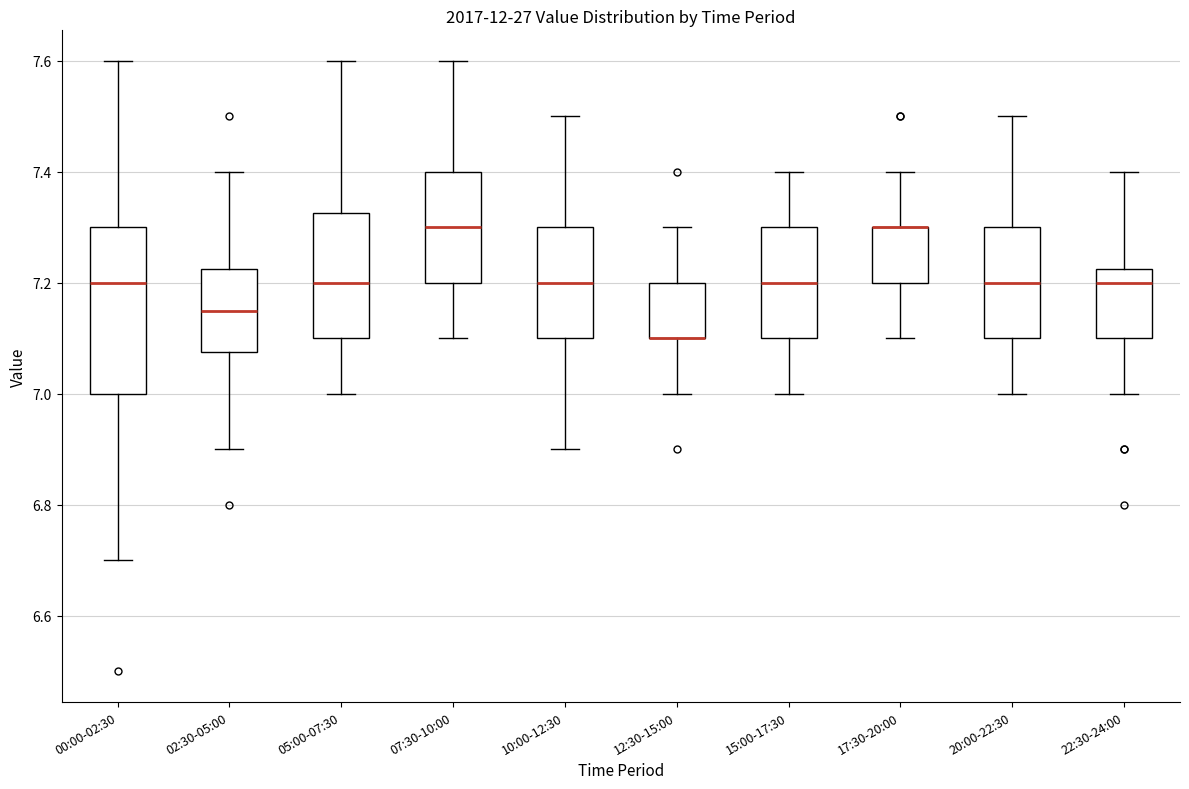

Reading left to right, transcribe this box plot: for each box, give where its median line is, the range the box spans, and where its two whiskers end, as read against the y-axis. The values are not printed on the chart, so give them approximately, as read against the axis.

00:00-02:30: median 7.20, box 7.00 to 7.30, whiskers 6.70 to 7.60
02:30-05:00: median 7.16, box 7.08 to 7.22, whiskers 6.90 to 7.40
05:00-07:30: median 7.20, box 7.10 to 7.32, whiskers 7.00 to 7.60
07:30-10:00: median 7.30, box 7.20 to 7.40, whiskers 7.10 to 7.60
10:00-12:30: median 7.20, box 7.10 to 7.30, whiskers 6.90 to 7.50
12:30-15:00: median 7.10 (drawn on the box's lower edge), box 7.10 to 7.20, whiskers 7.00 to 7.30
15:00-17:30: median 7.20, box 7.10 to 7.30, whiskers 7.00 to 7.40
17:30-20:00: median 7.30 (drawn on the box's upper edge), box 7.20 to 7.30, whiskers 7.10 to 7.40
20:00-22:30: median 7.20, box 7.10 to 7.30, whiskers 7.00 to 7.50
22:30-24:00: median 7.20, box 7.10 to 7.22, whiskers 7.00 to 7.40